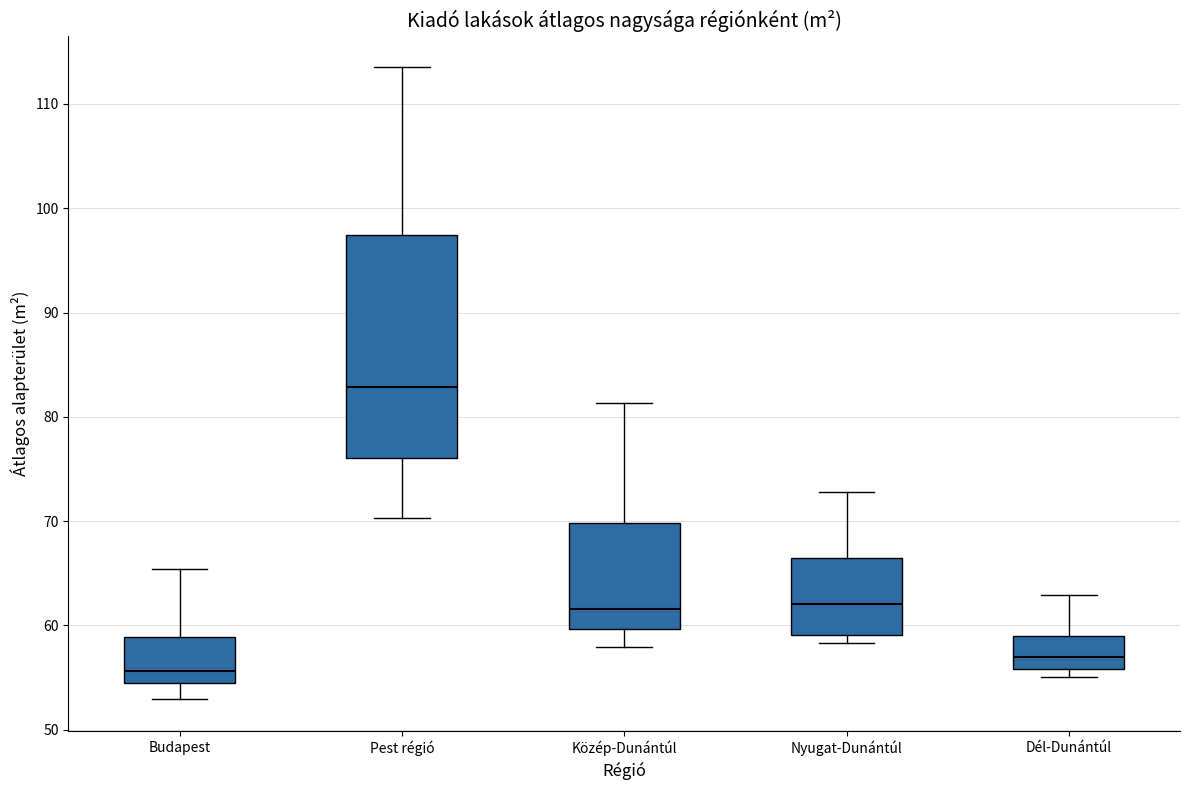

Which box has the lowest median line?

Budapest